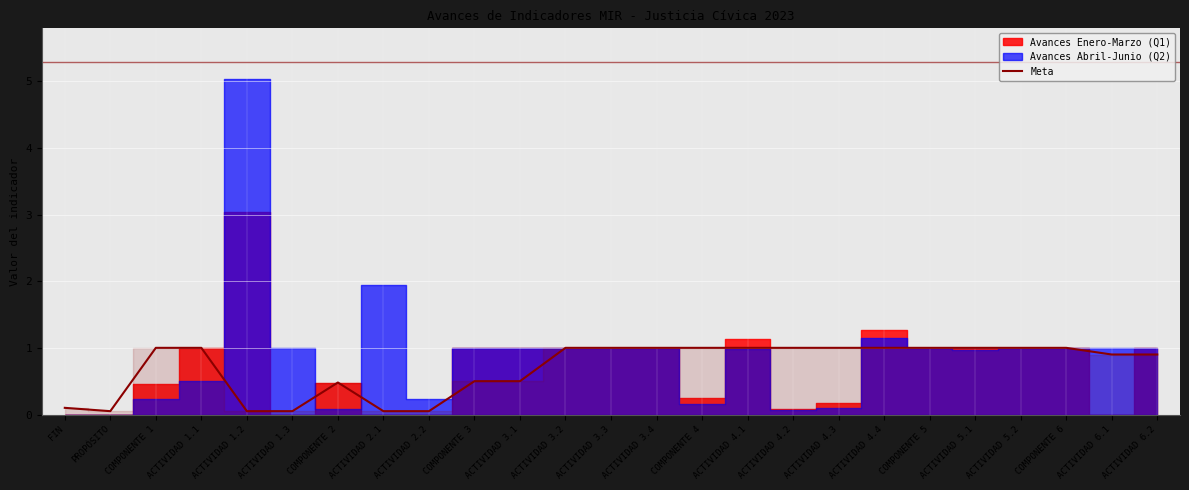

What is the difference between the second highest and minimum values?

0.9